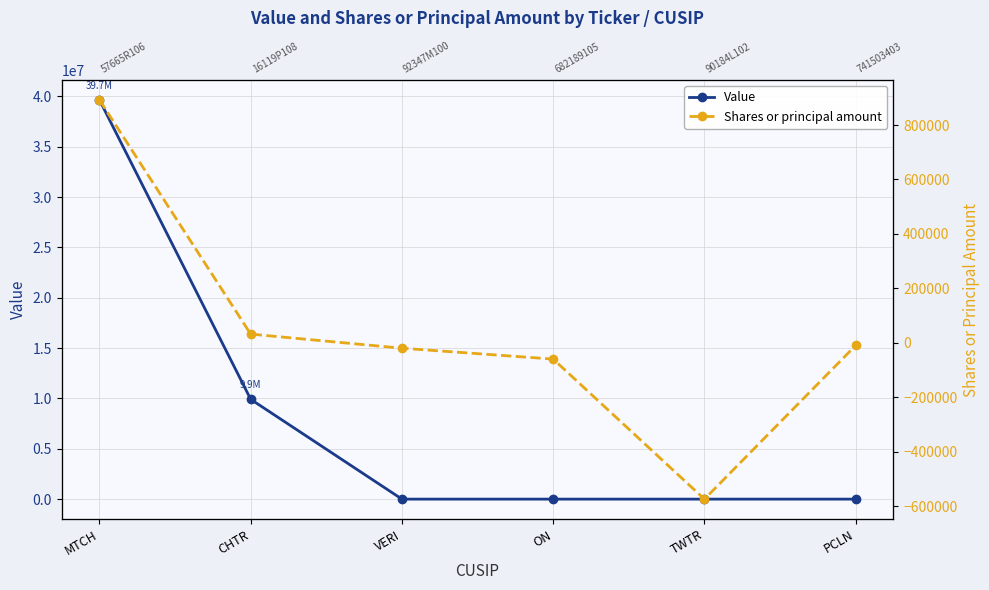

What is the sum of the Shares or principal amount values at PCLN and MTCH?

882391